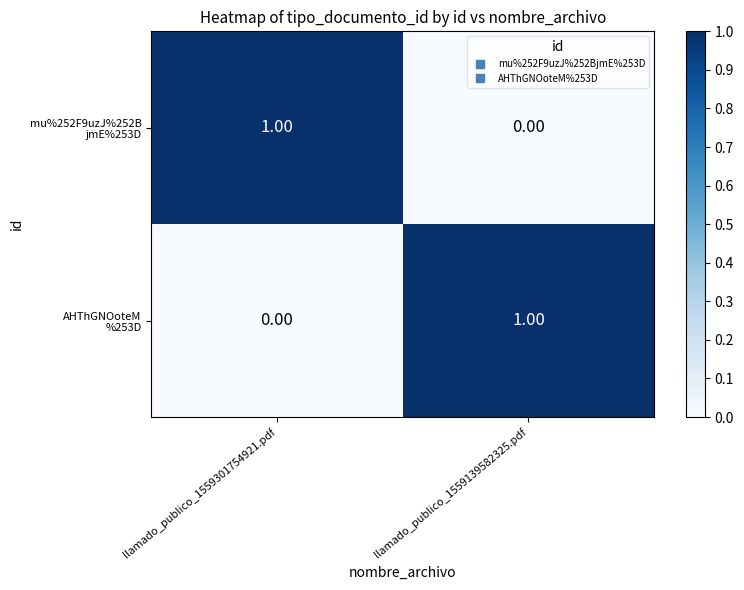

How many series are shown in this chart?

2